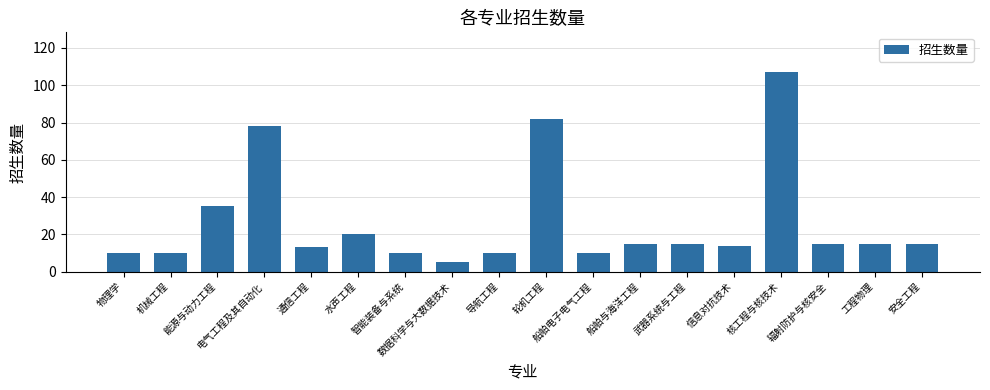

Which has a higher value, 数据科学与大数据技术 or 物理学?

物理学